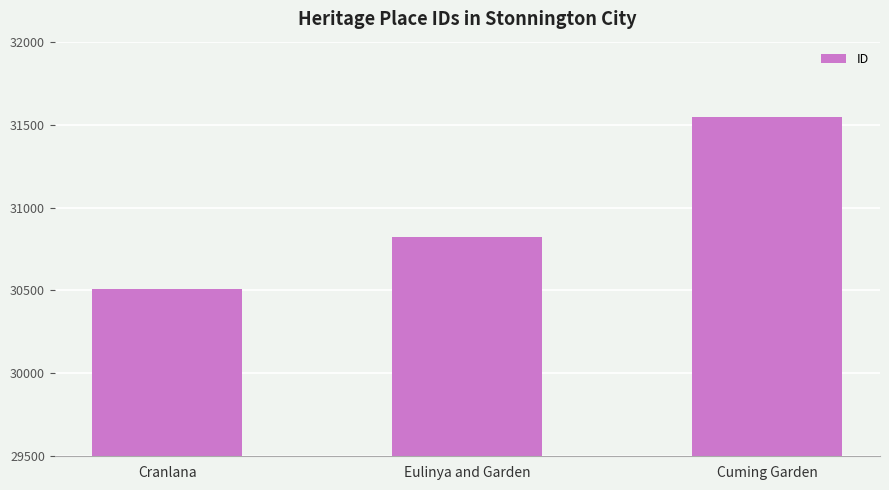

How many categories are shown in the chart?

3